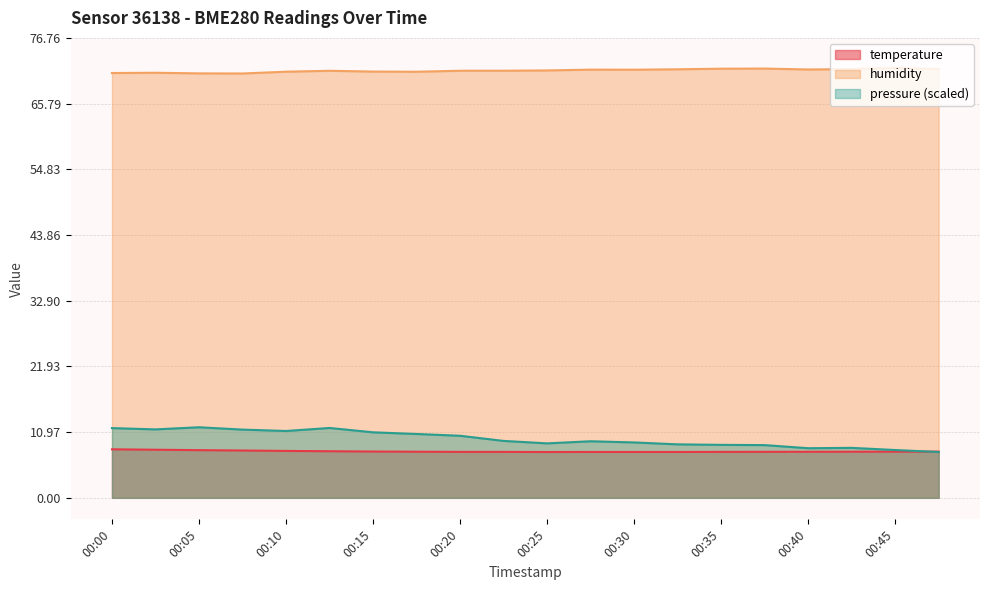

The pressure series shows 8.8 at 00:38. True or false?

True